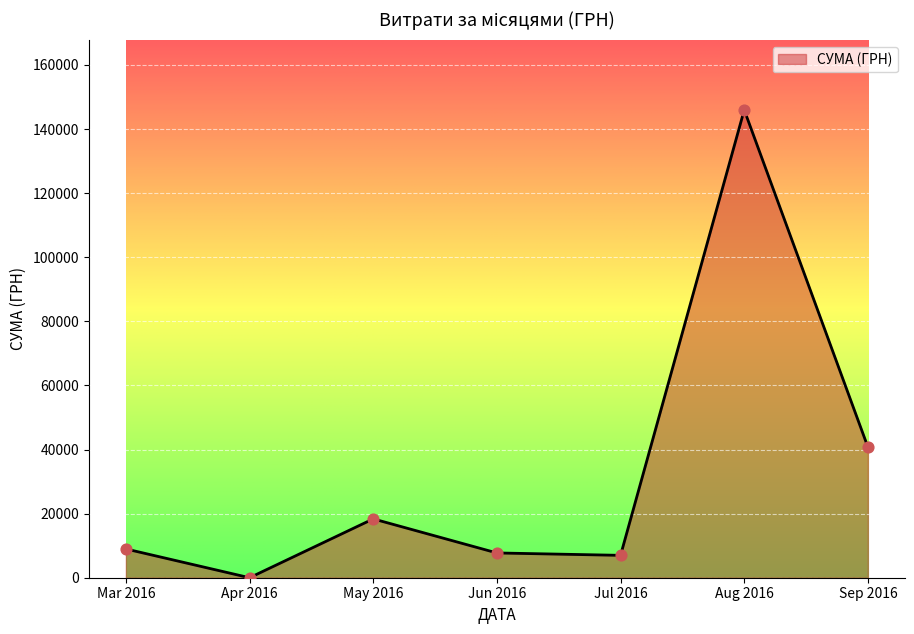

What is the change in value from Apr 2016 to Jul 2016?

+6982.0